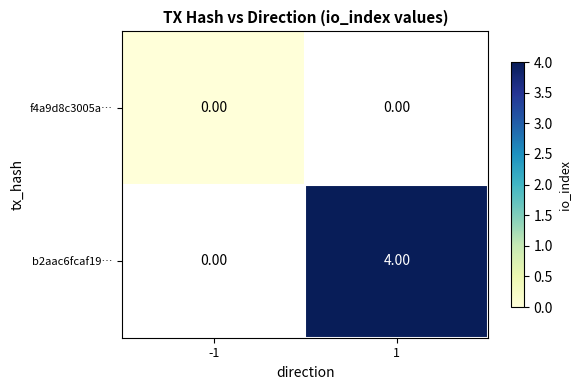

Is the value of f4a9d8c3005a… at -1 greater than the value of b2aac6fcaf19… at 1?

No